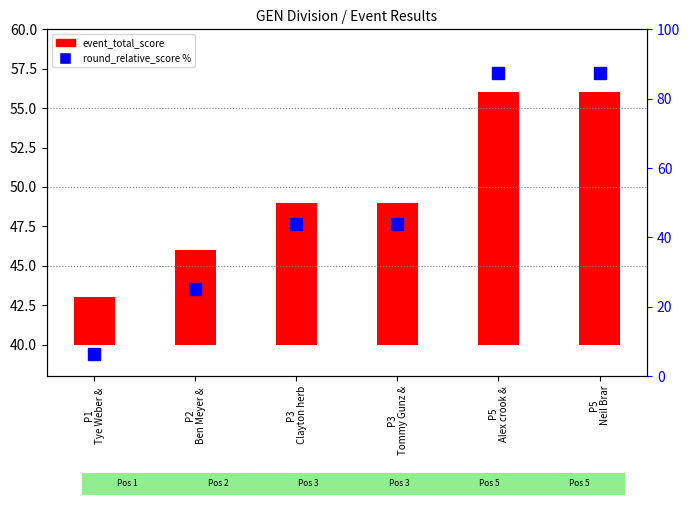

Read the round_relative_score (pct rank) value at P1
Tye Weber & .

6.2